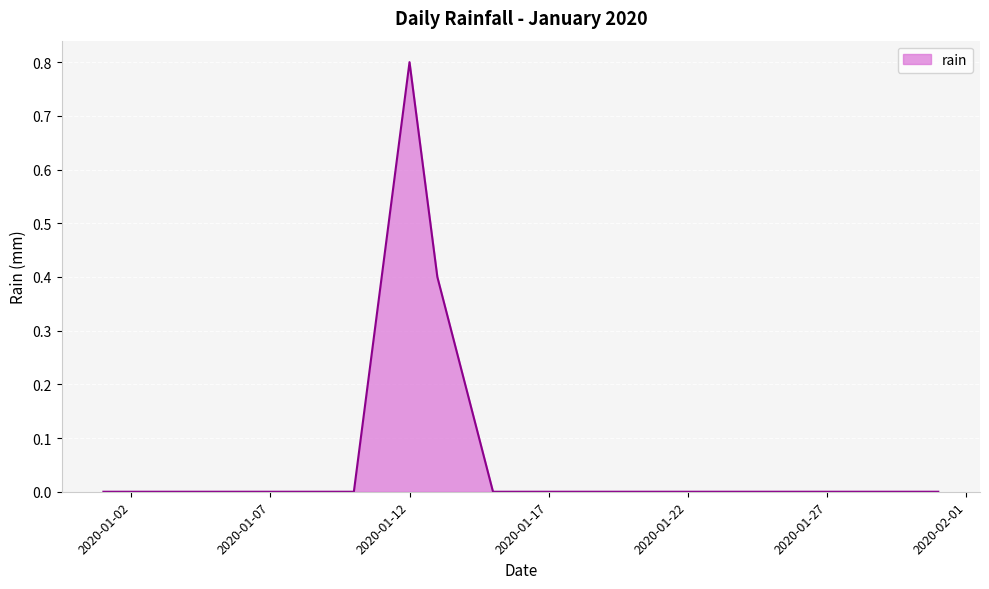

What is the greatest value displayed?

0.8